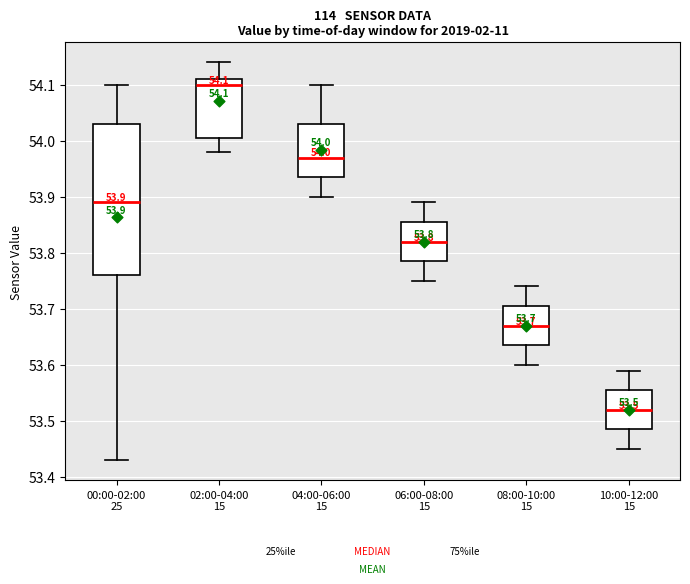

Comparing the boxes themselves (not the whiskers), which one is the tallest?

00:00-02:00 25